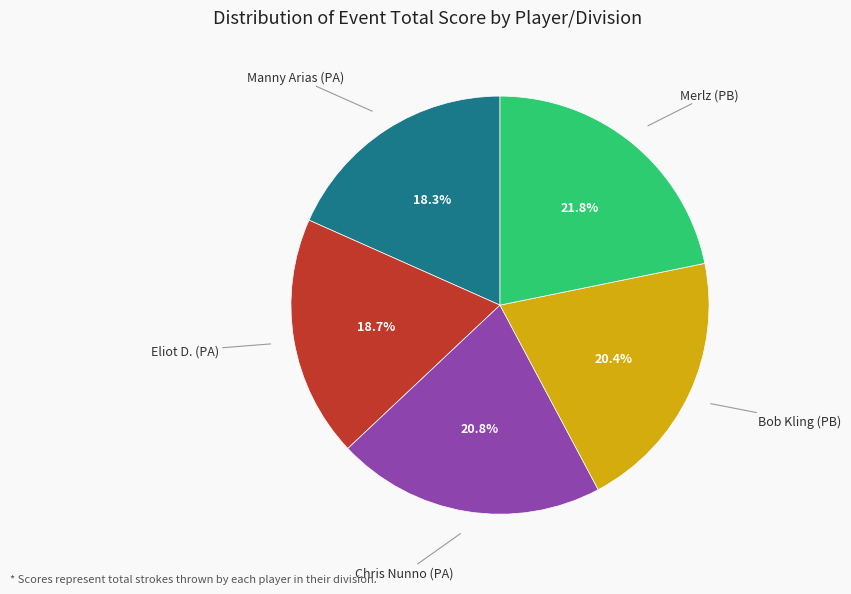

Between Manny Arias (PA) and Bob Kling (PB), which is larger?

Bob Kling (PB)